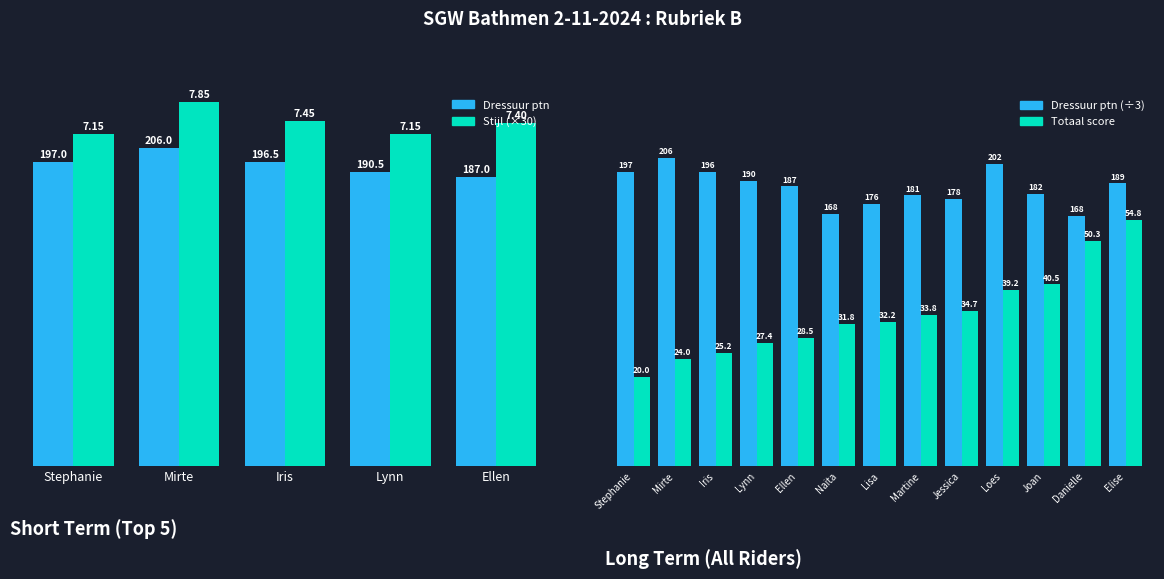

How many bars are there in each group?

2